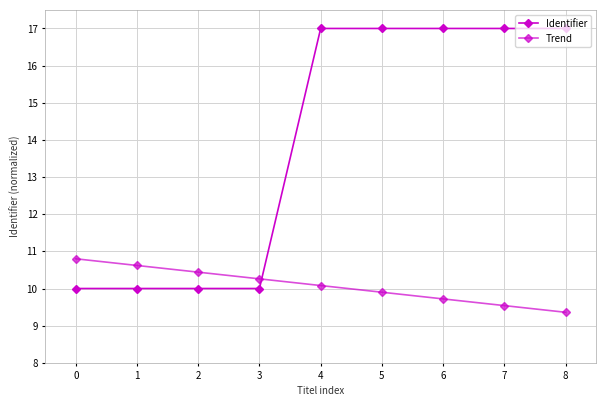

At which category is the sum across all series the highest?

4